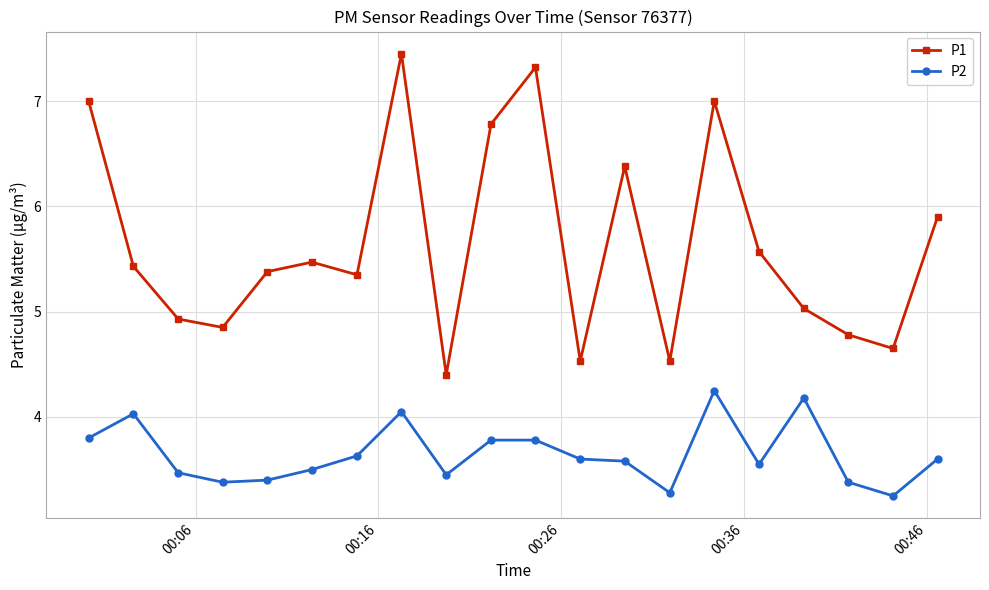

In P1, how many points are higher than both neighbors (excluding endpoints)?

5